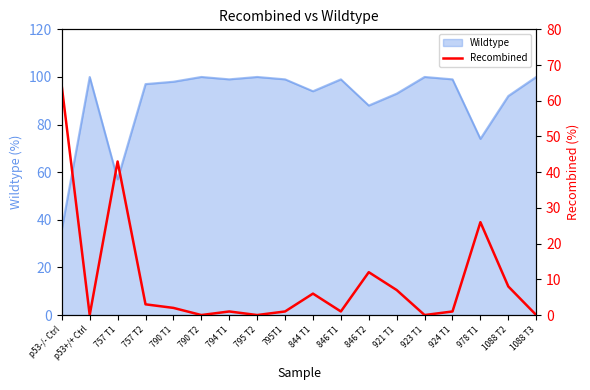

At which label is Wildtype closest to 68?

978 T1